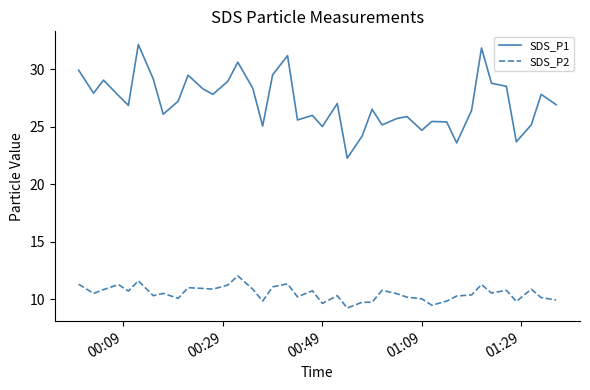

True or false: SDS_P1 and SDS_P2 intersect in this chart.

False